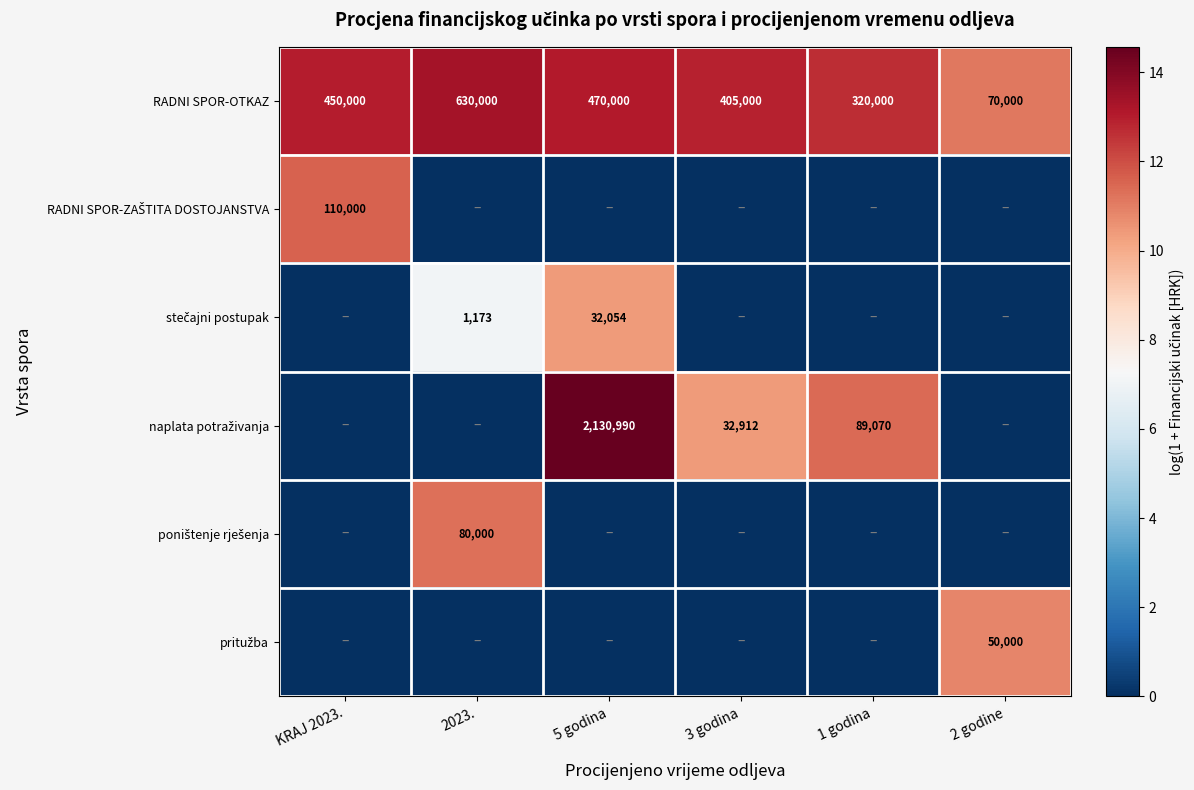

What is the difference between the RADNI SPOR-OTKAZ values at 5 godina and 2 godine?

400000